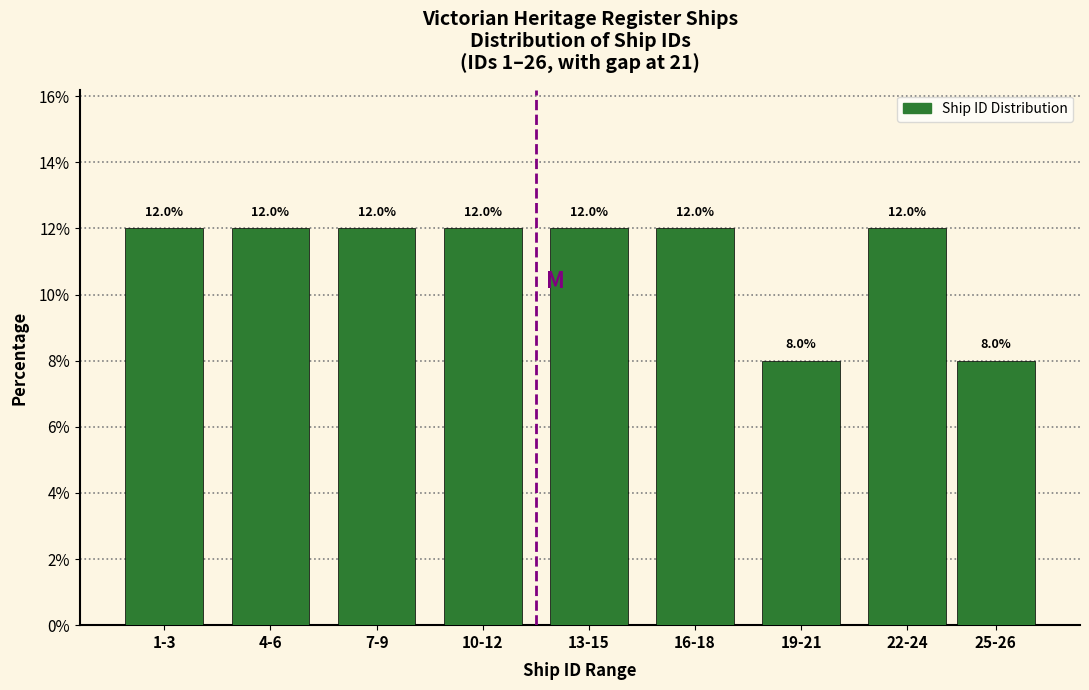

Reading right to left, list all the values displayed in this chart.

8	12	8	12	12	12	12	12	12